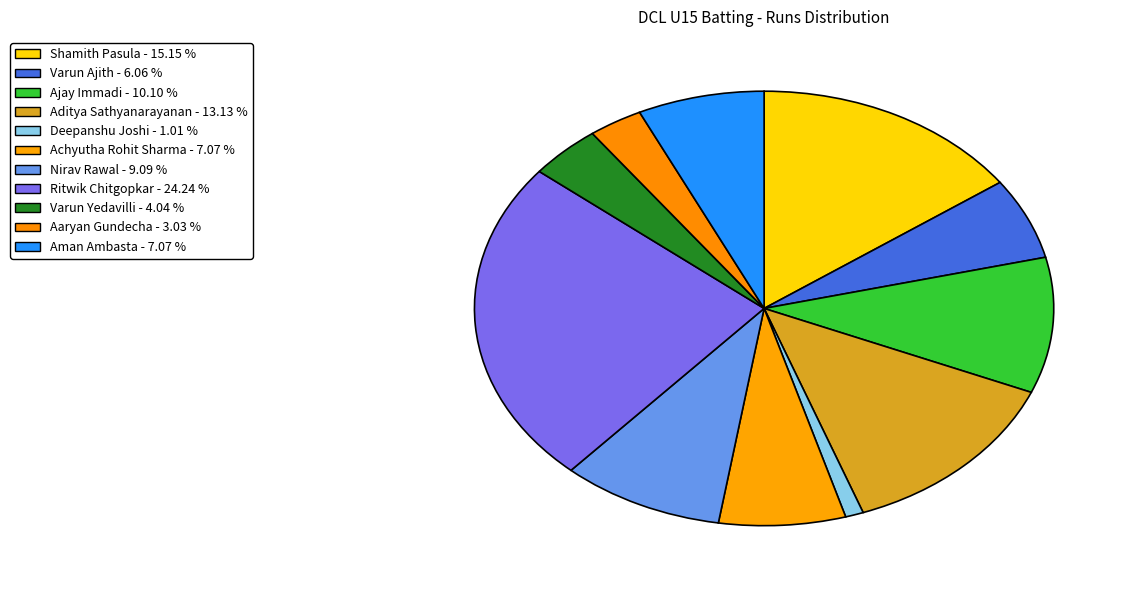

How much of the chart is everything except Achyutha Rohit Sharma?

92.9%